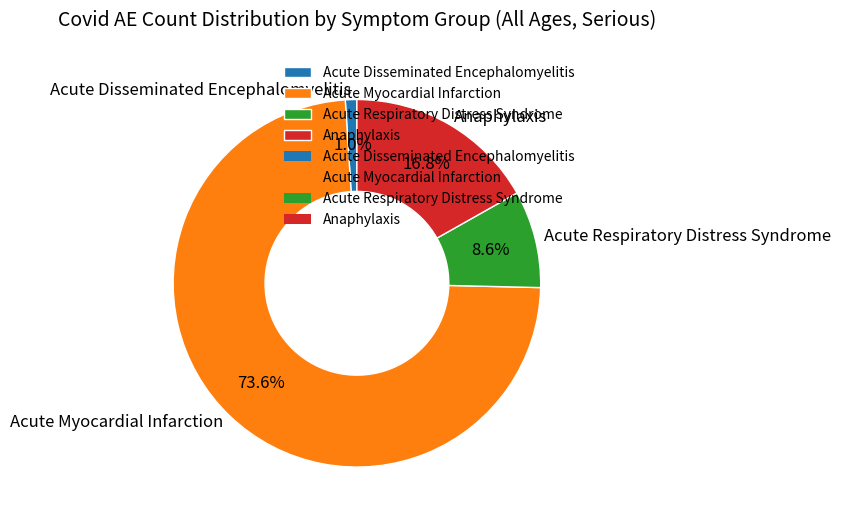

Approximately how many times larger is the value at Acute Respiratory Distress Syndrome compared to Acute Myocardial Infarction?

0.1